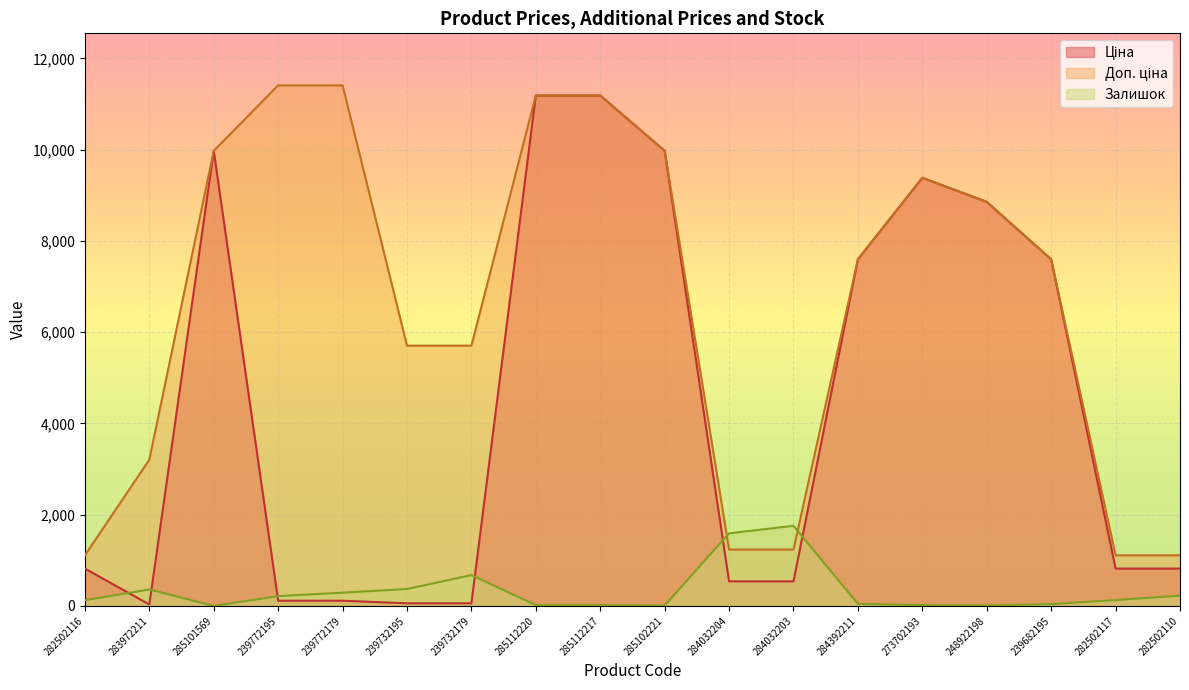

What is the difference between the highest and lowest values at 239772195?

11295.9